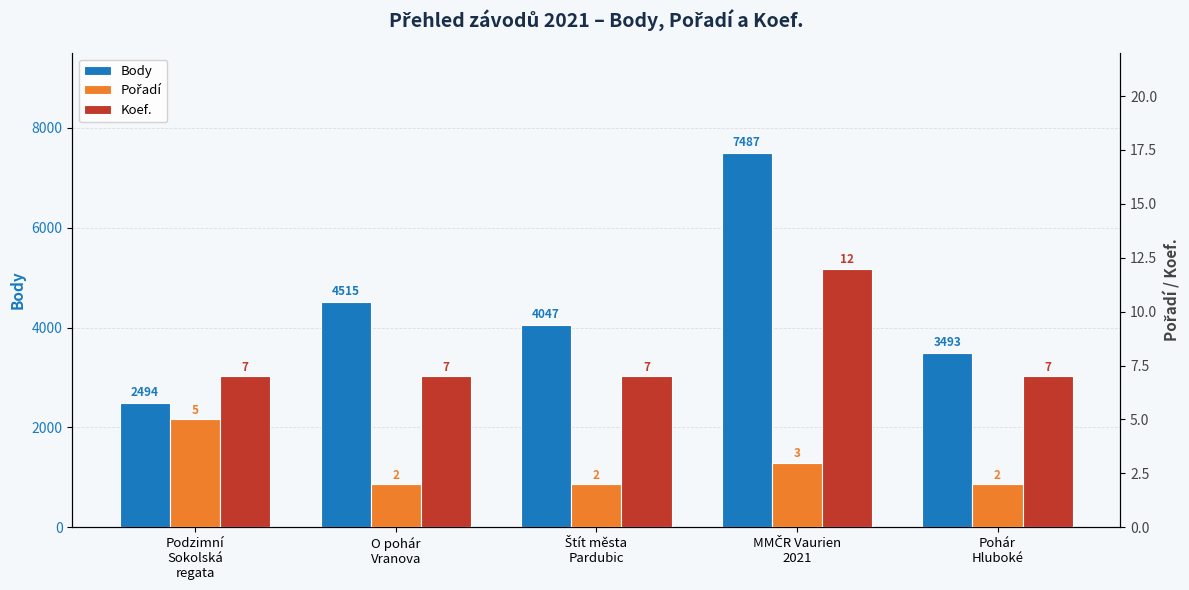

What is the difference between the second highest and second lowest values in the Pořadí series?

1